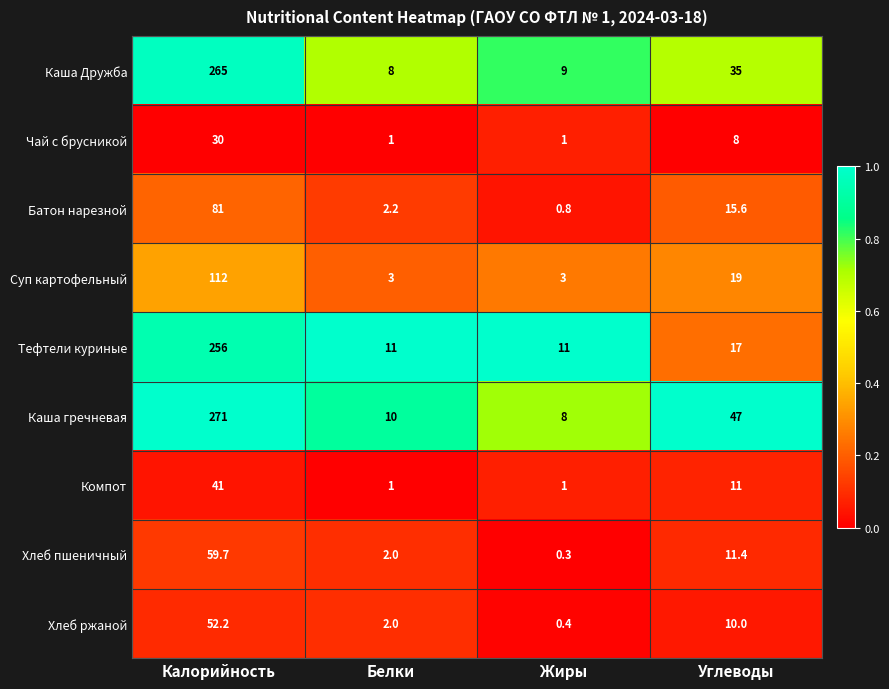

Which series has the largest total across all categories?

Каша гречневая